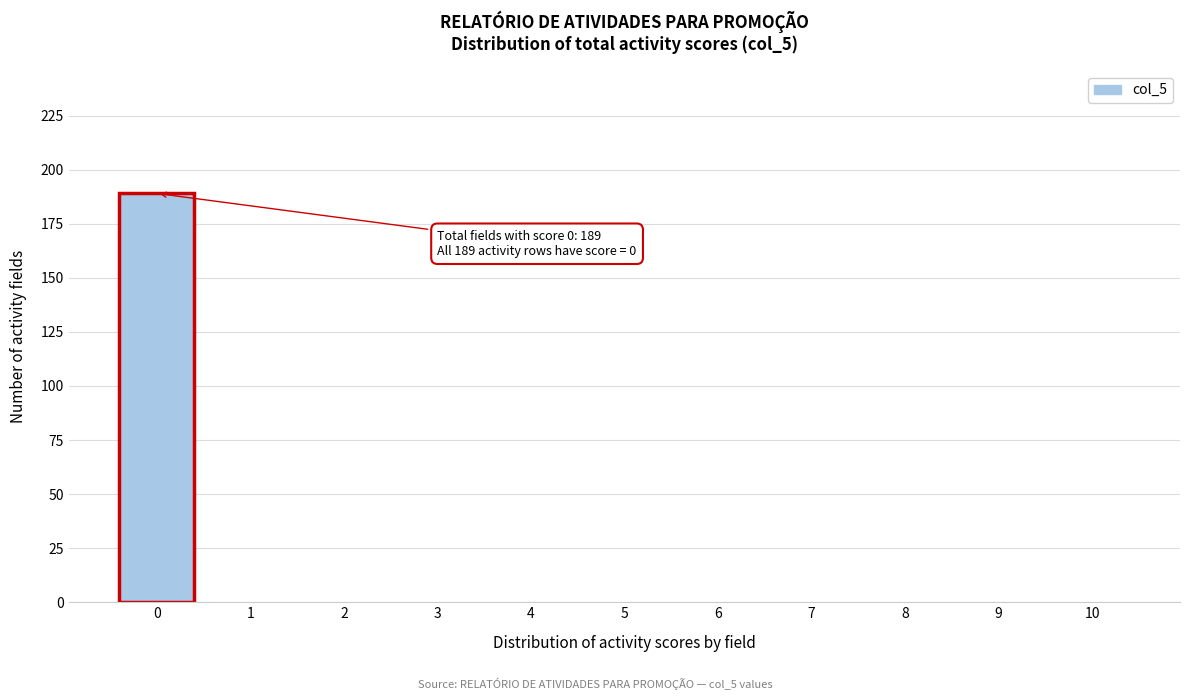

Reading left to right, transcribe all the data shown in this chart.

0=189	1=0	2=0	3=0	4=0	5=0	6=0	7=0	8=0	9=0	10=0